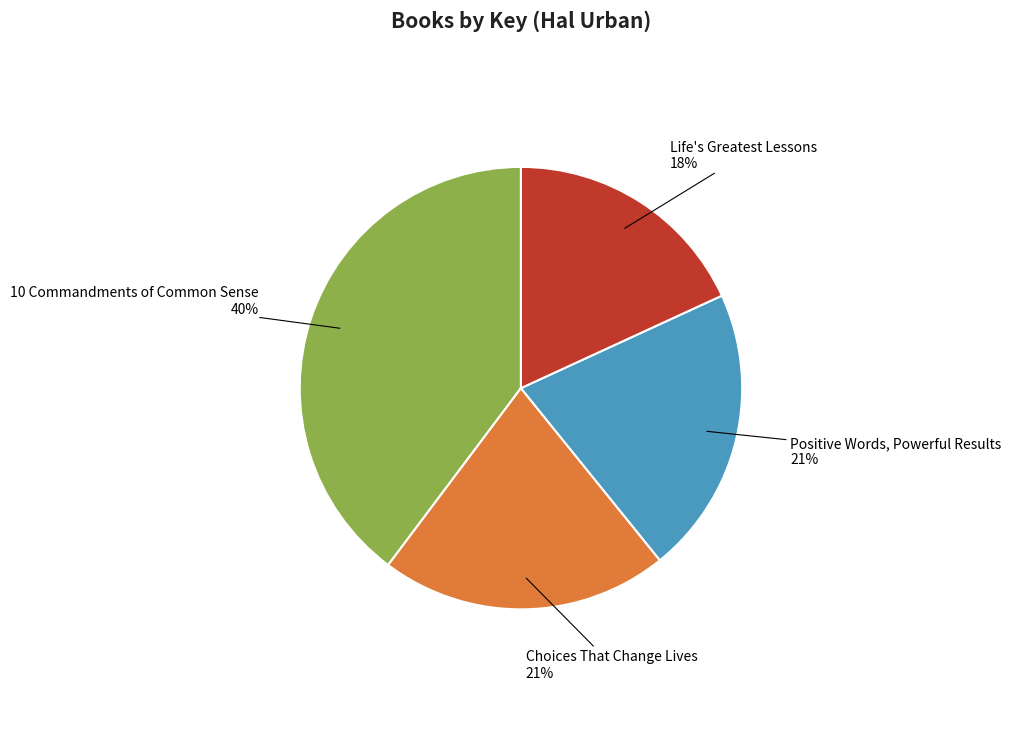

Is the sum of Life's Greatest Lessons and Positive Words, Powerful Results greater than half?

No